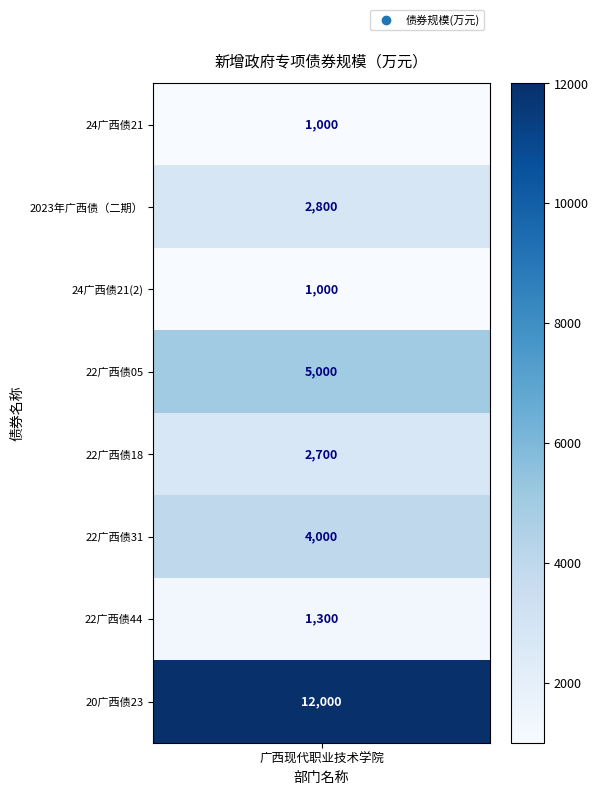

Reading left to right, extract all data points from this chart.

1000	2800	1000	5000	2700	4000	1300	12000